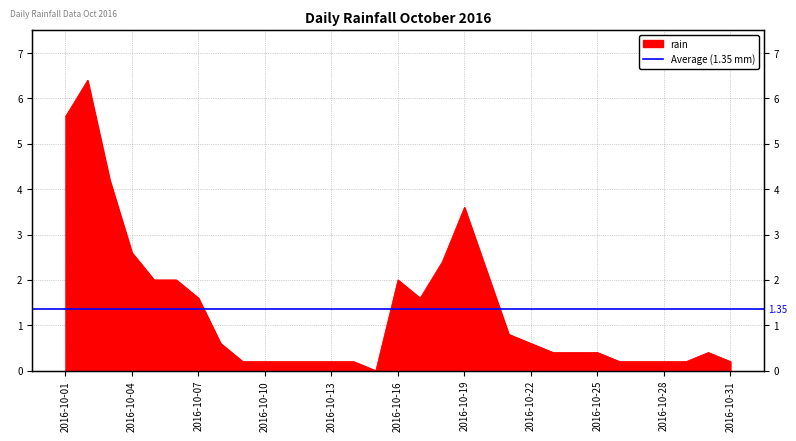

Reading left to right, extract all data points from this chart.

2016-10-01=5.6	2016-10-02=6.4	2016-10-03=4.2	2016-10-04=2.6	2016-10-05=2.0	2016-10-06=2.0	2016-10-07=1.6	2016-10-08=0.6	2016-10-09=0.2	2016-10-10=0.2	2016-10-11=0.2	2016-10-12=0.2	2016-10-13=0.2	2016-10-14=0.2	2016-10-15=0.0	2016-10-16=2.0	2016-10-17=1.6	2016-10-18=2.4	2016-10-19=3.6	2016-10-20=2.2	2016-10-21=0.8	2016-10-22=0.6	2016-10-23=0.4	2016-10-24=0.4	2016-10-25=0.4	2016-10-26=0.2	2016-10-27=0.2	2016-10-28=0.2	2016-10-29=0.2	2016-10-30=0.4	2016-10-31=0.2